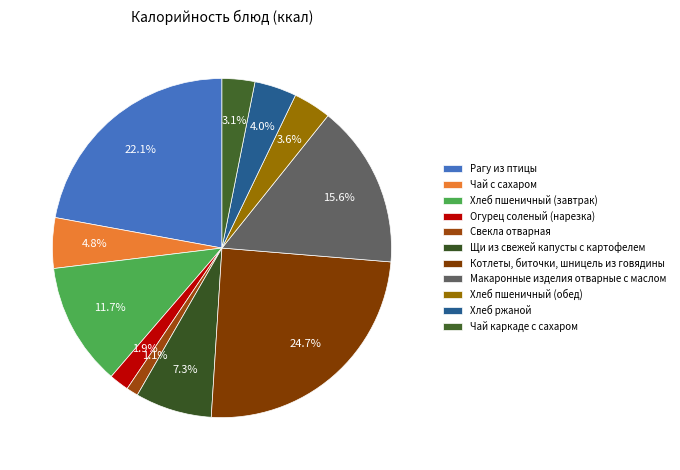

How many slices are in this pie chart?

11